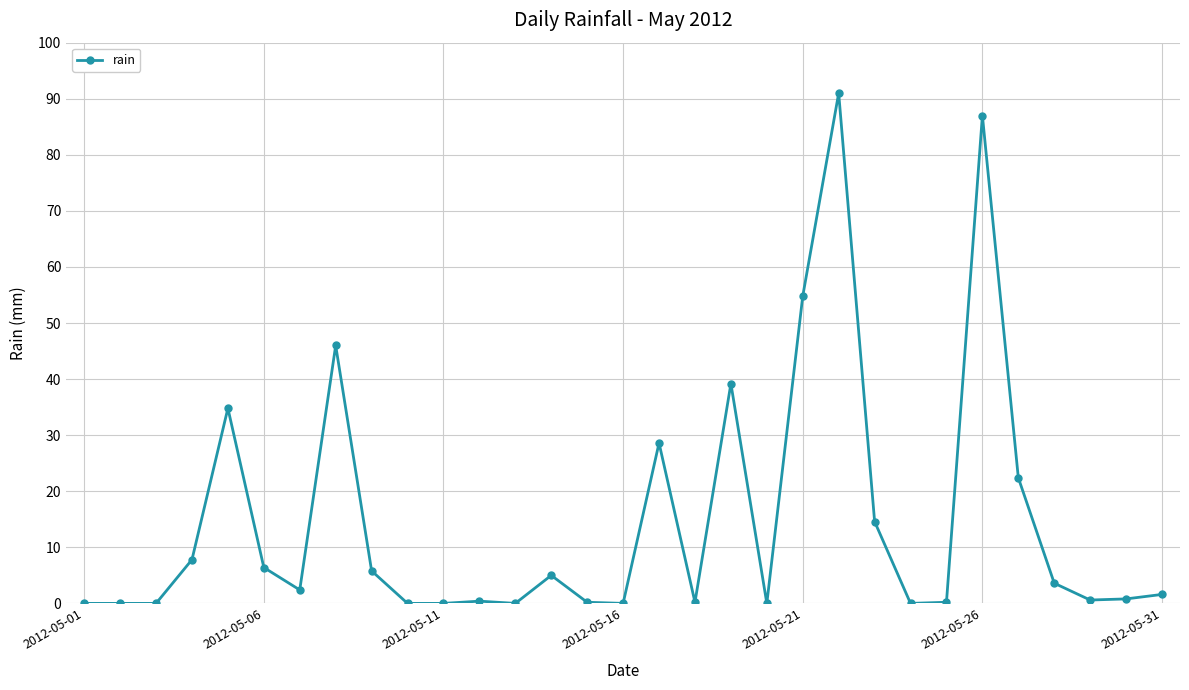

How many distinct data groups are displayed?

1